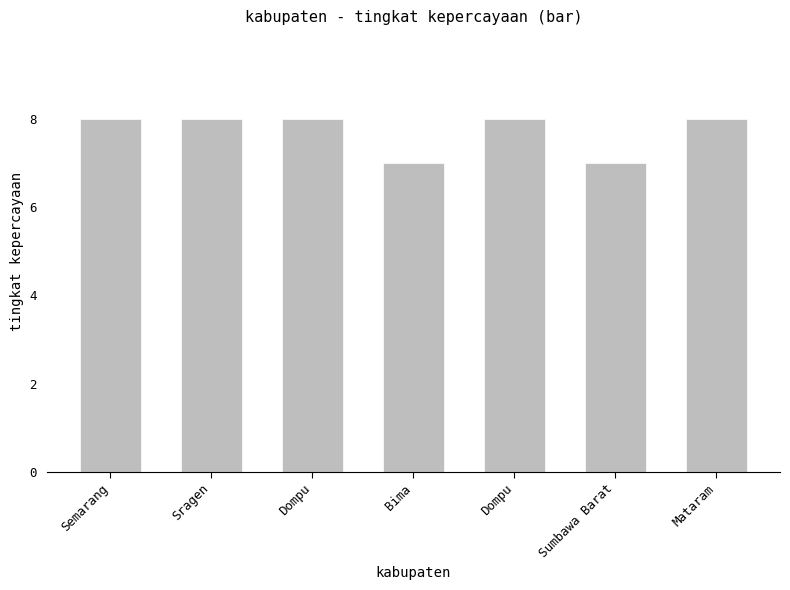

List the labels in order of value, smallest first.

Bima, Sumbawa Barat, Semarang, Sragen, Dompu, Dompu, Mataram